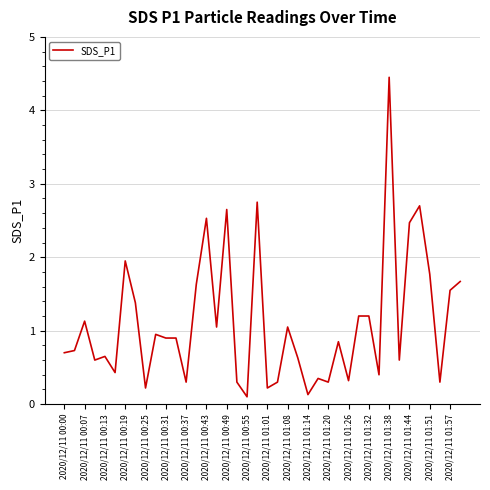

What is the greatest value displayed?

4.5